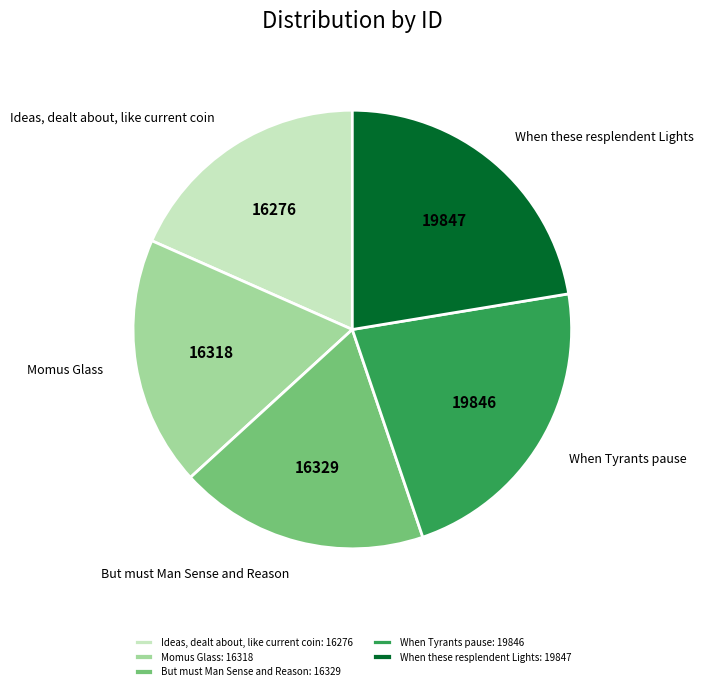

Do Momus Glass and Ideas, dealt about, like current coin together represent more than half of the pie?

No